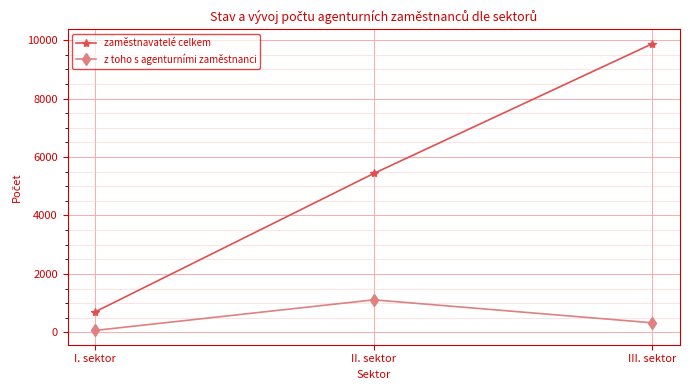

Where does the z toho s agenturními zaměstnanci series first go above 329?

II. sektor